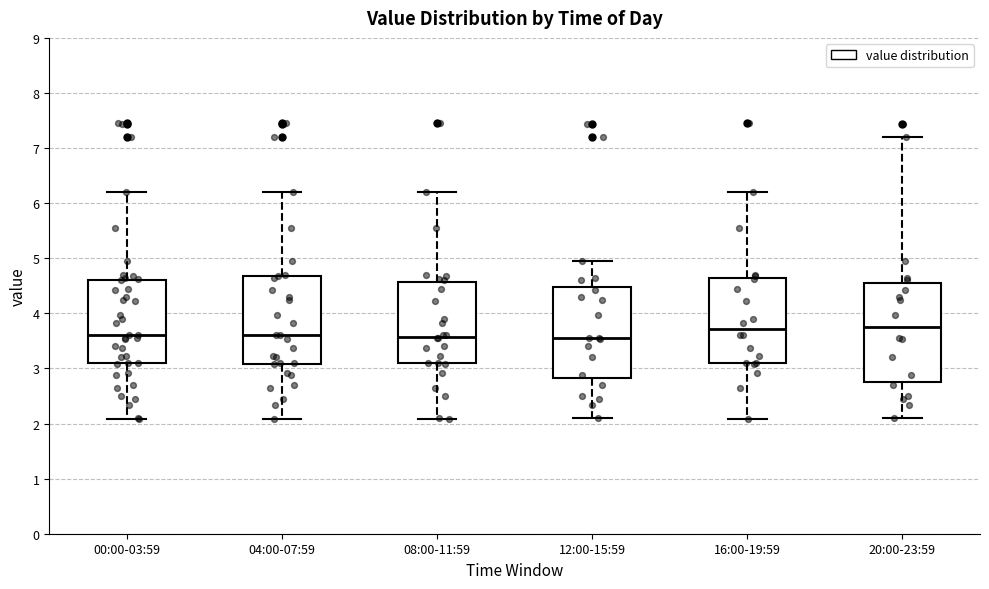

Where does the upper whisker of the box for 16:00-19:59 end on the y-axis? The values are not printed on the chart, so give them approximately, as read against the axis.

6.2